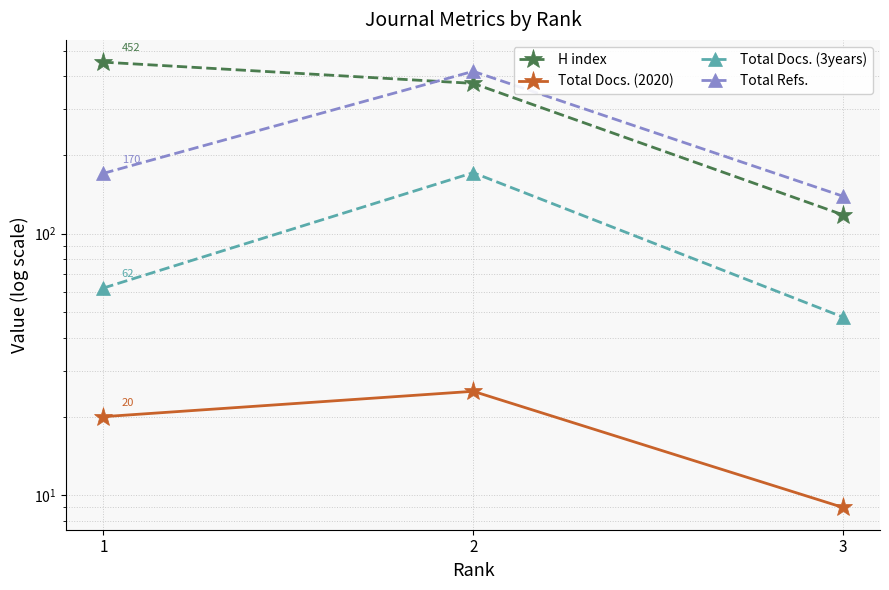

What is the value of the Total Docs. (2020) point at the 1st from the left?

20